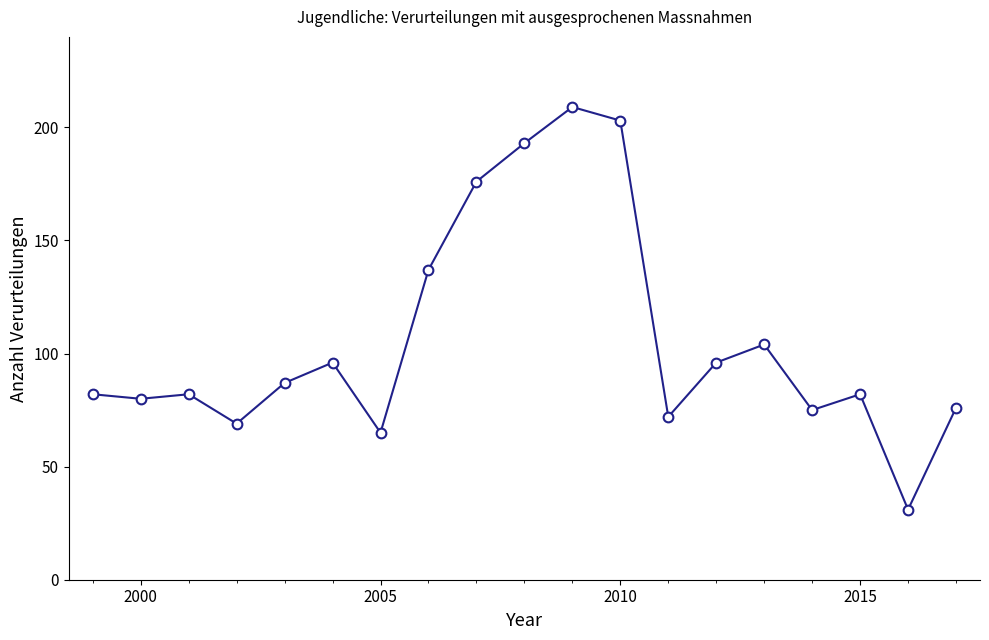

What is the value of the 16th point from the left?

75